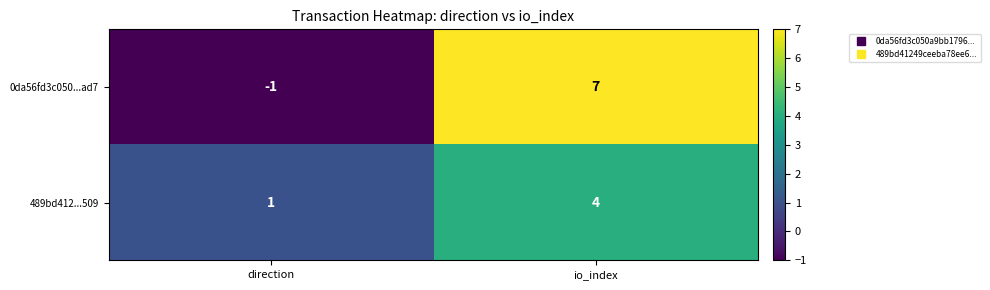

What is the difference between the 489bd412...509 values at direction and io_index?

3